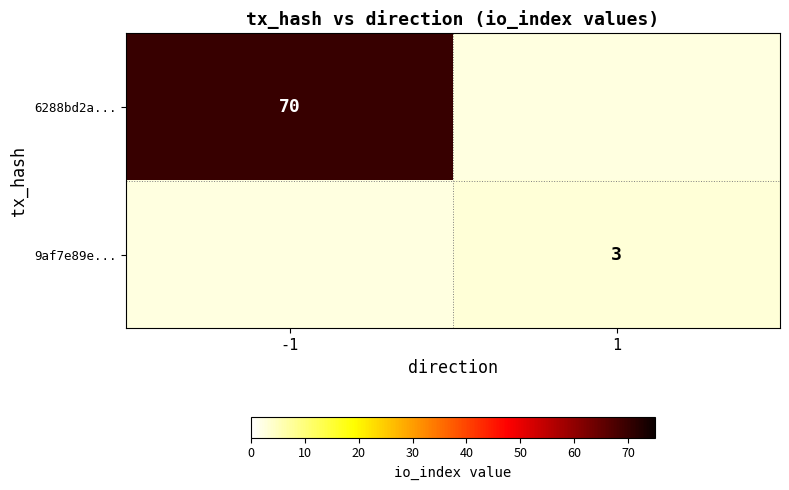

The 9af7e89e... series shows 3 at 1. True or false?

True